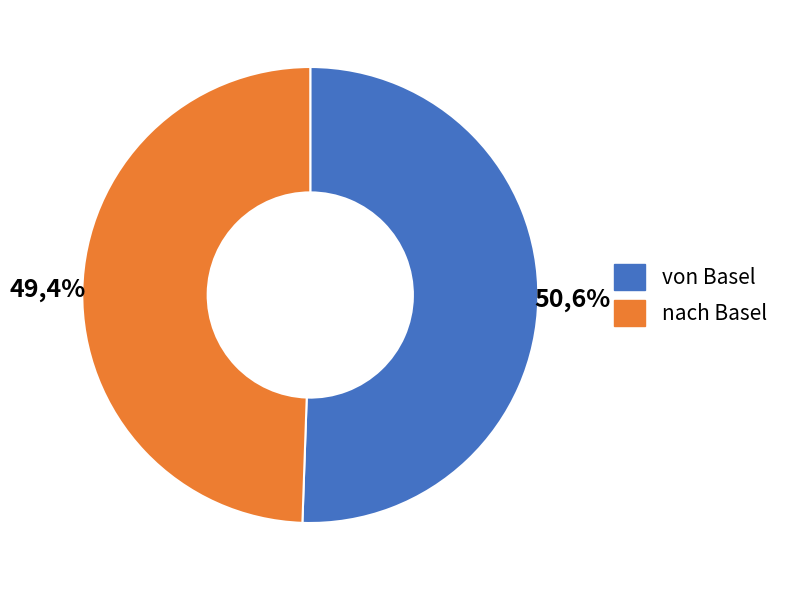

To the nearest percent, what portion does von Basel represent?

51%